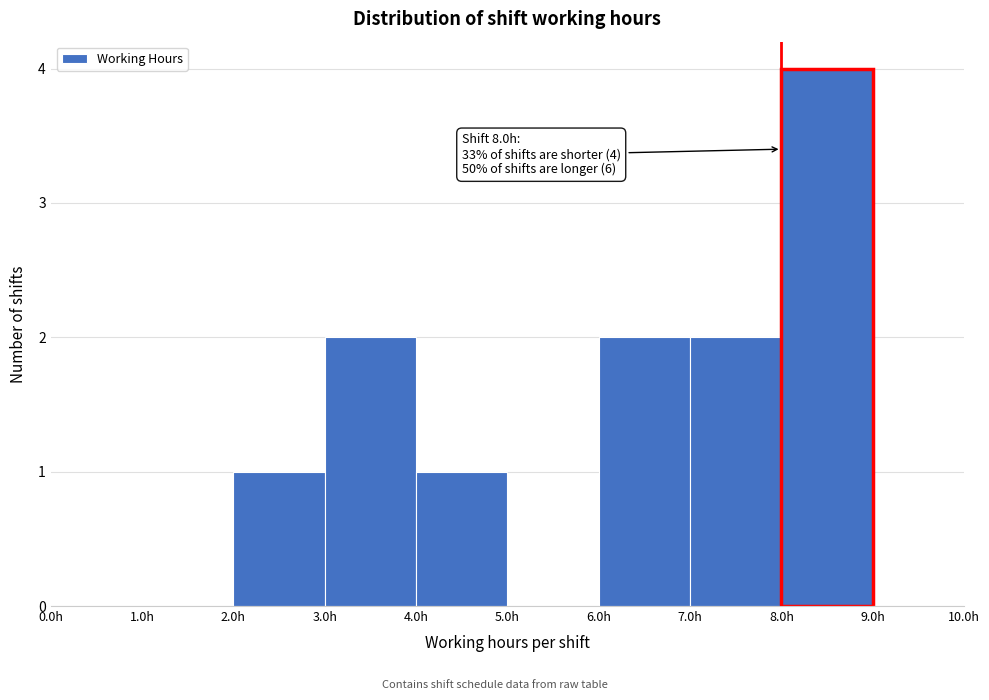

Over which range of the x-axis is the bar tallest?

8 to 9